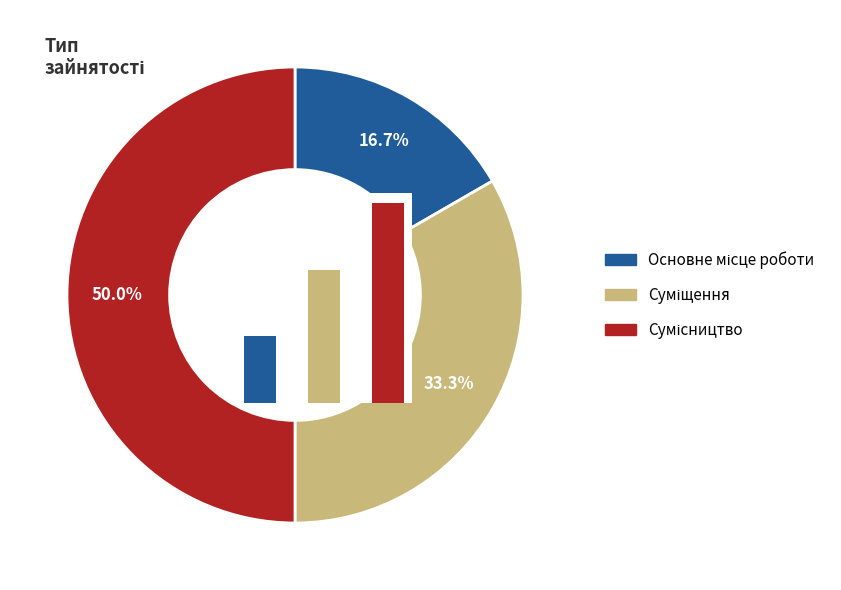

Rank the categories by value from lowest to highest.

Основне місце роботи, Суміщення, Сумісництво